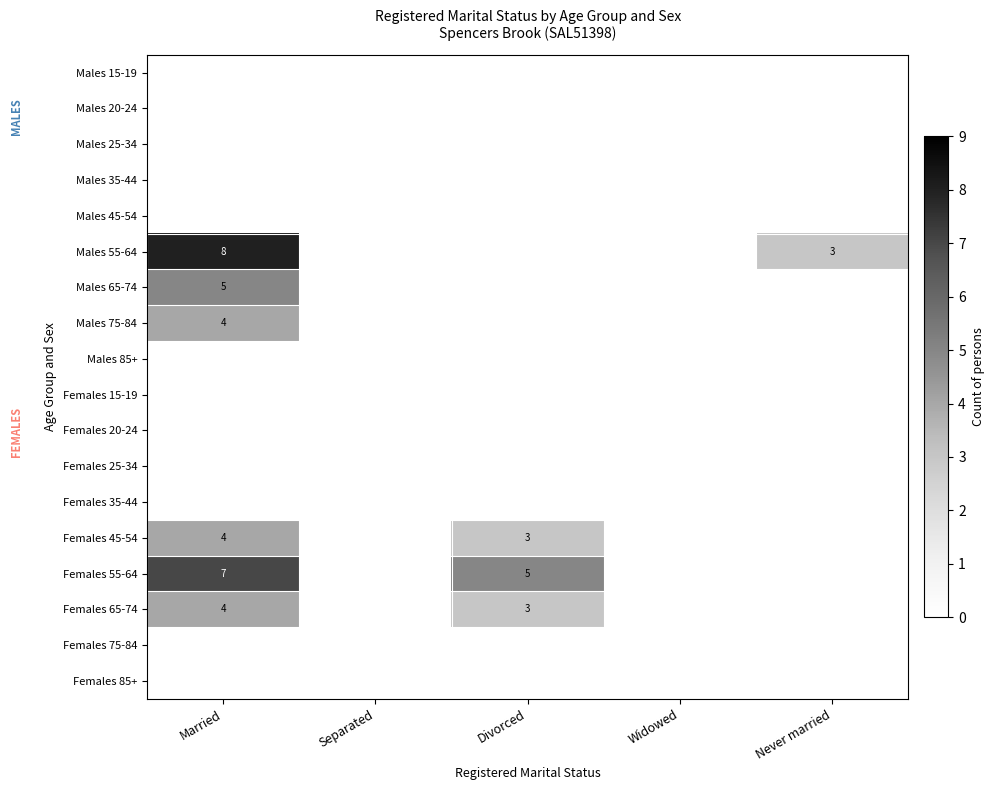

What is the average value of the Males 75-84 series?

1